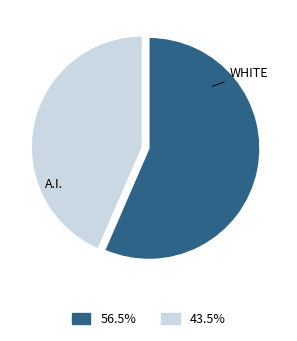

Is there a majority slice in this chart?

Yes